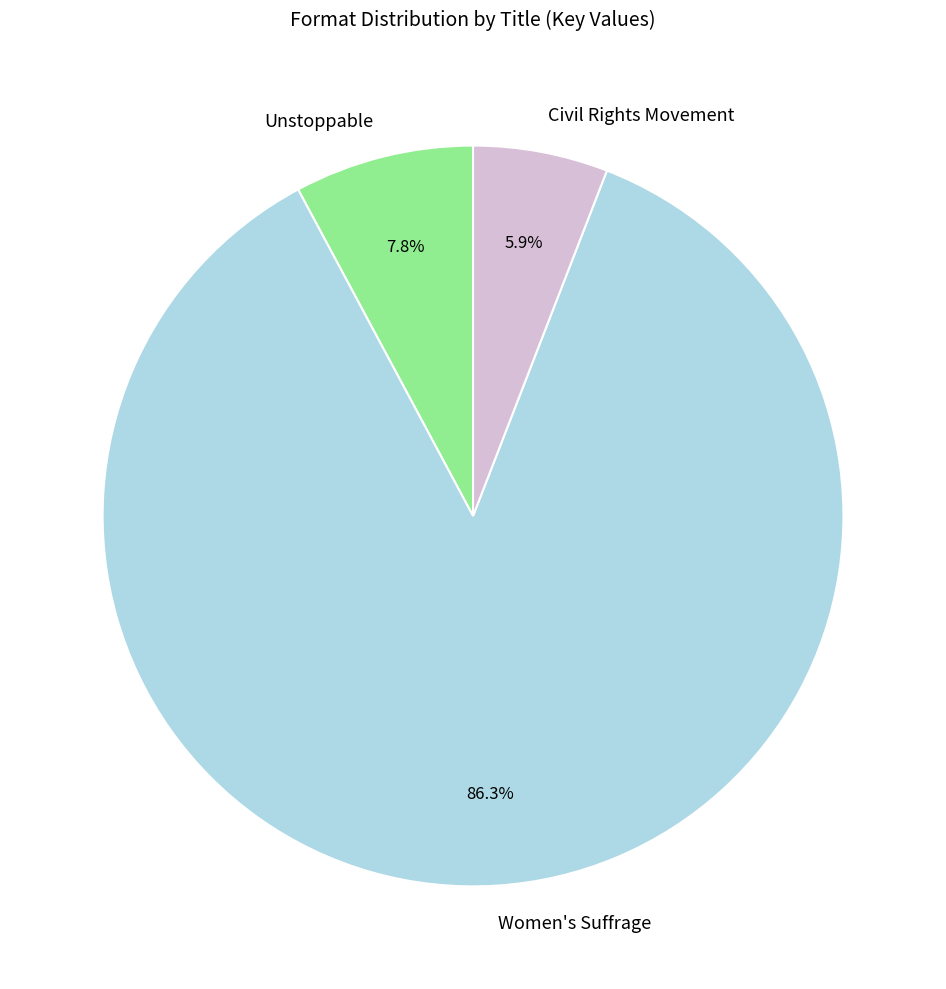

To the nearest percent, what is the average slice percentage?

33%